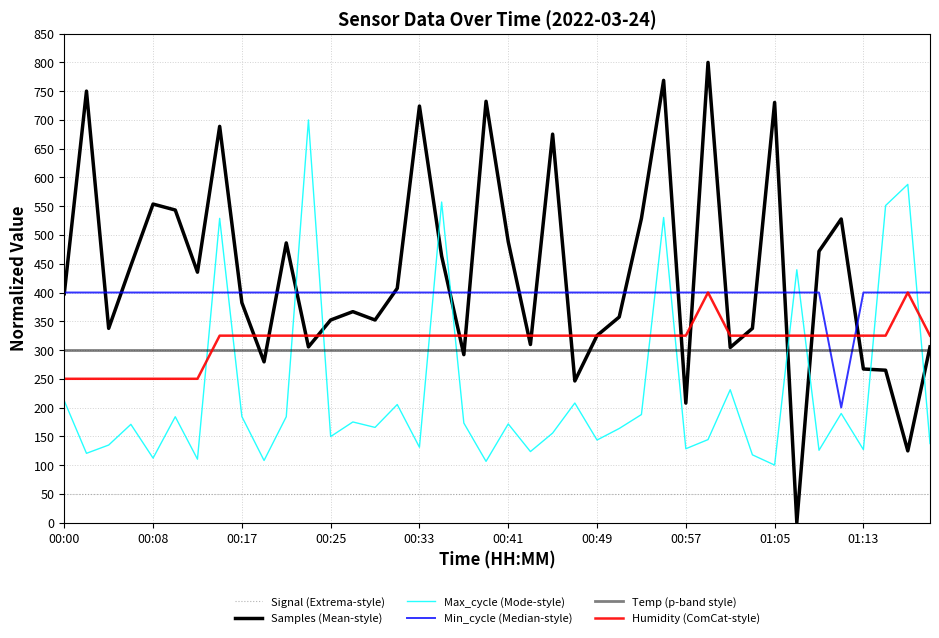

Does the chart display data point markers on the line(s)?

No